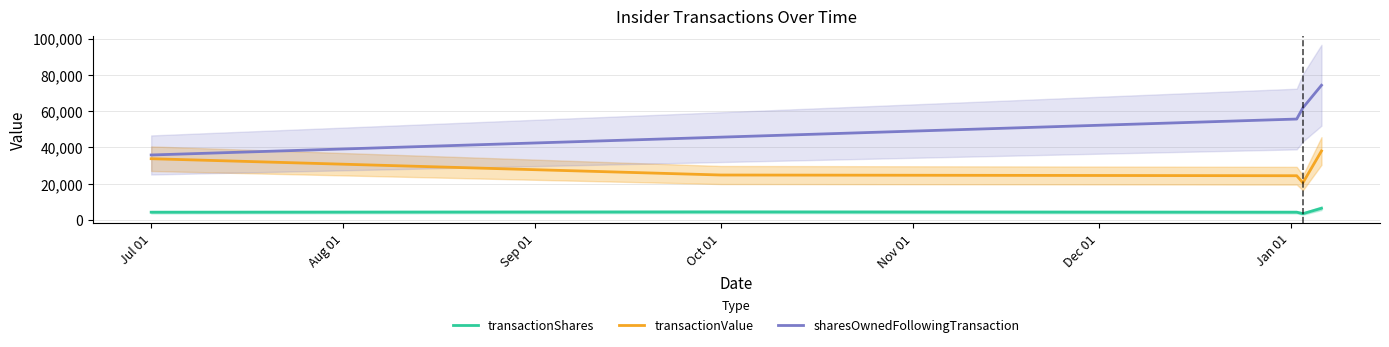

List the series in order of their overall mean, highest first.

sharesOwnedFollowingTransaction, transactionValue, transactionShares